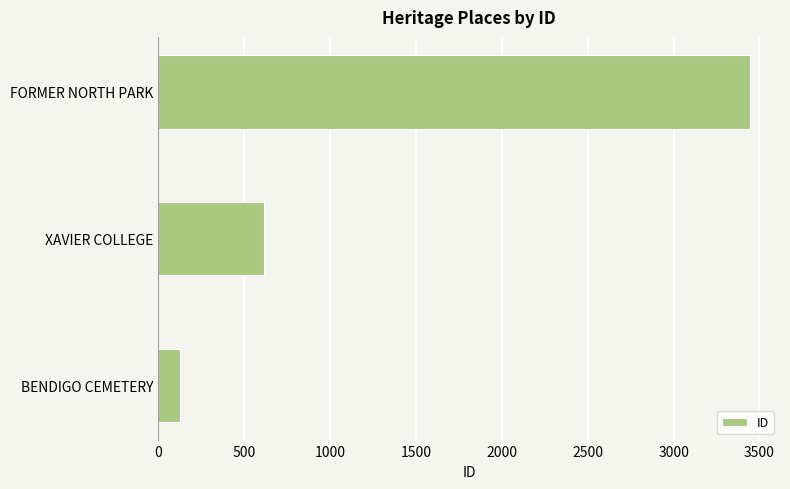

Reading bottom to top, extract all data points from this chart.

124	615	3447